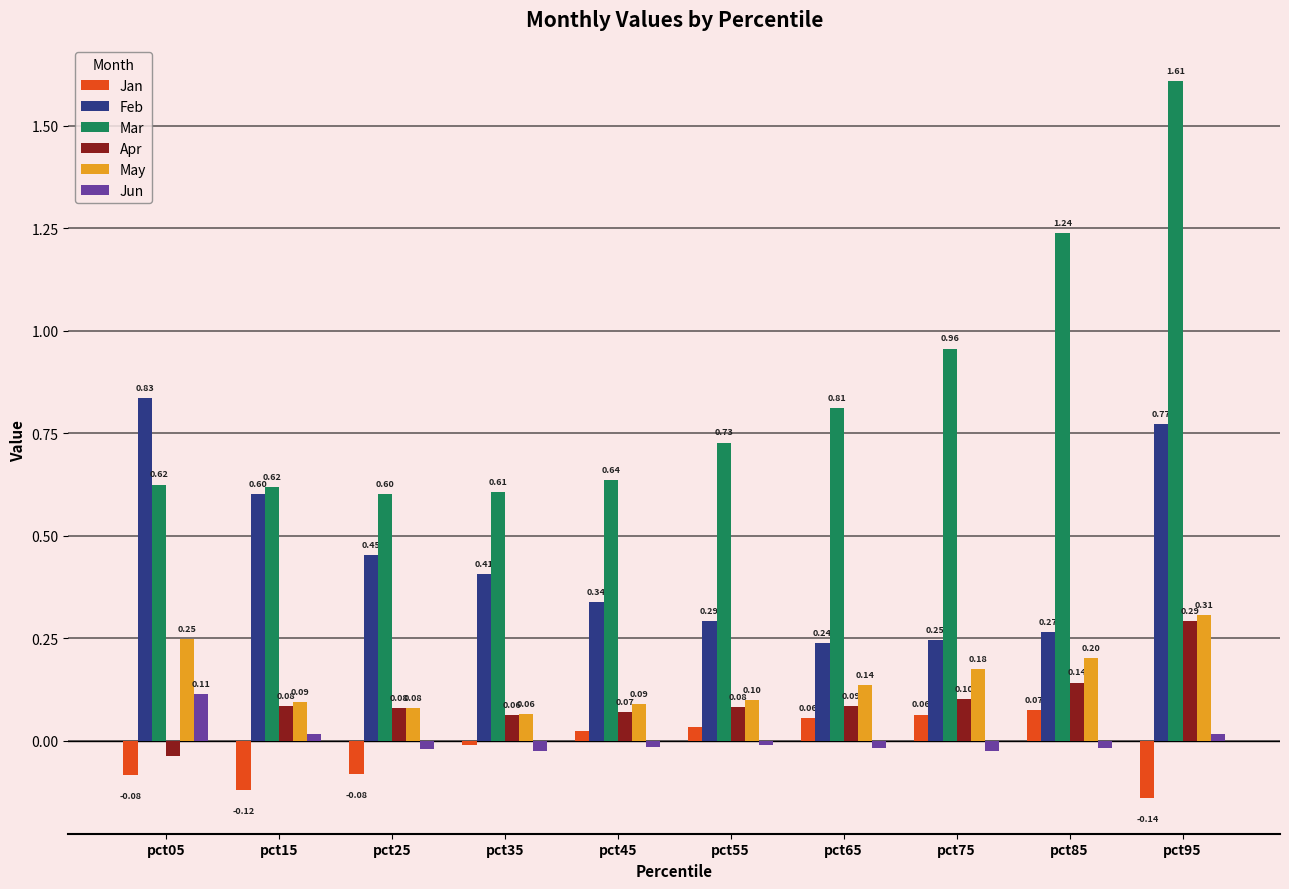

List the series in order of their peak value, lowest first.

Jan, Jun, Apr, May, Feb, Mar